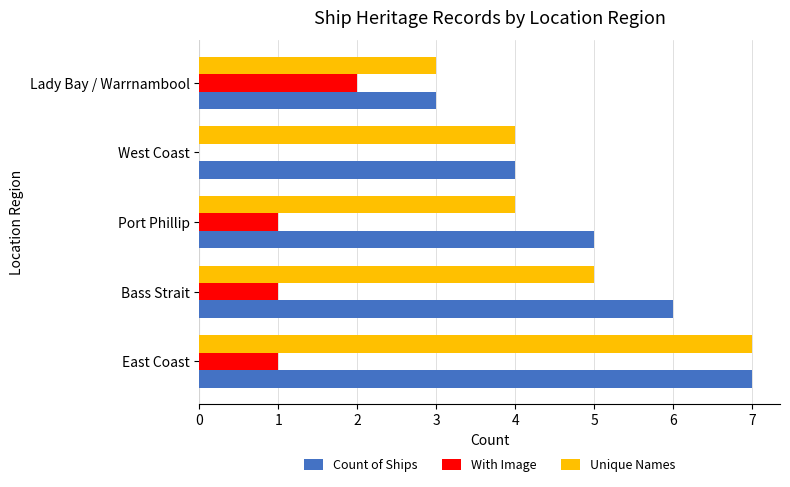

At which label does With Image reach its peak?

Lady Bay / Warrnambool